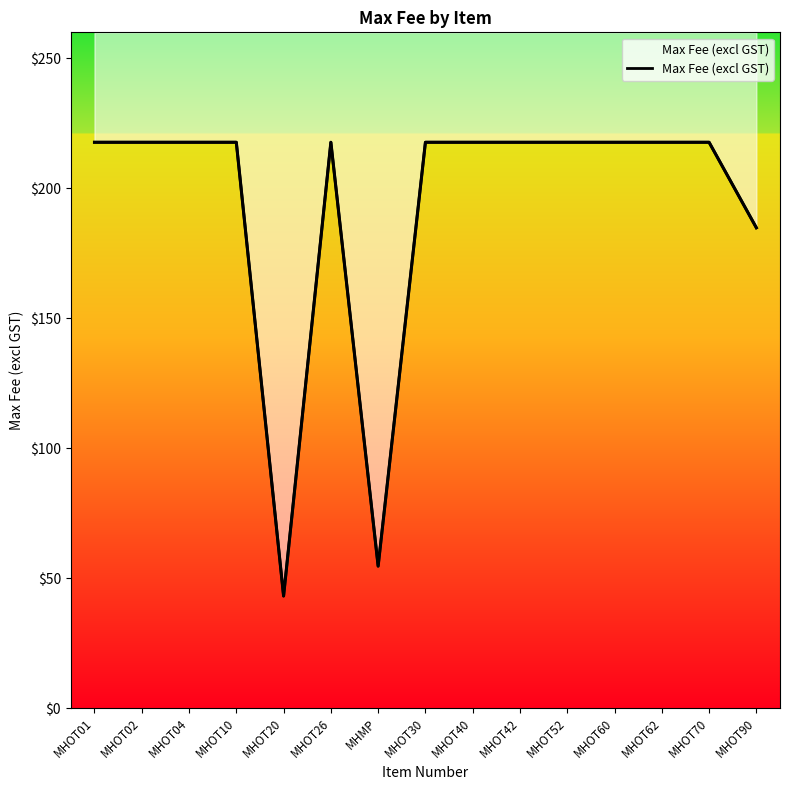

At which label does the data first exceed 217?

MHOT01